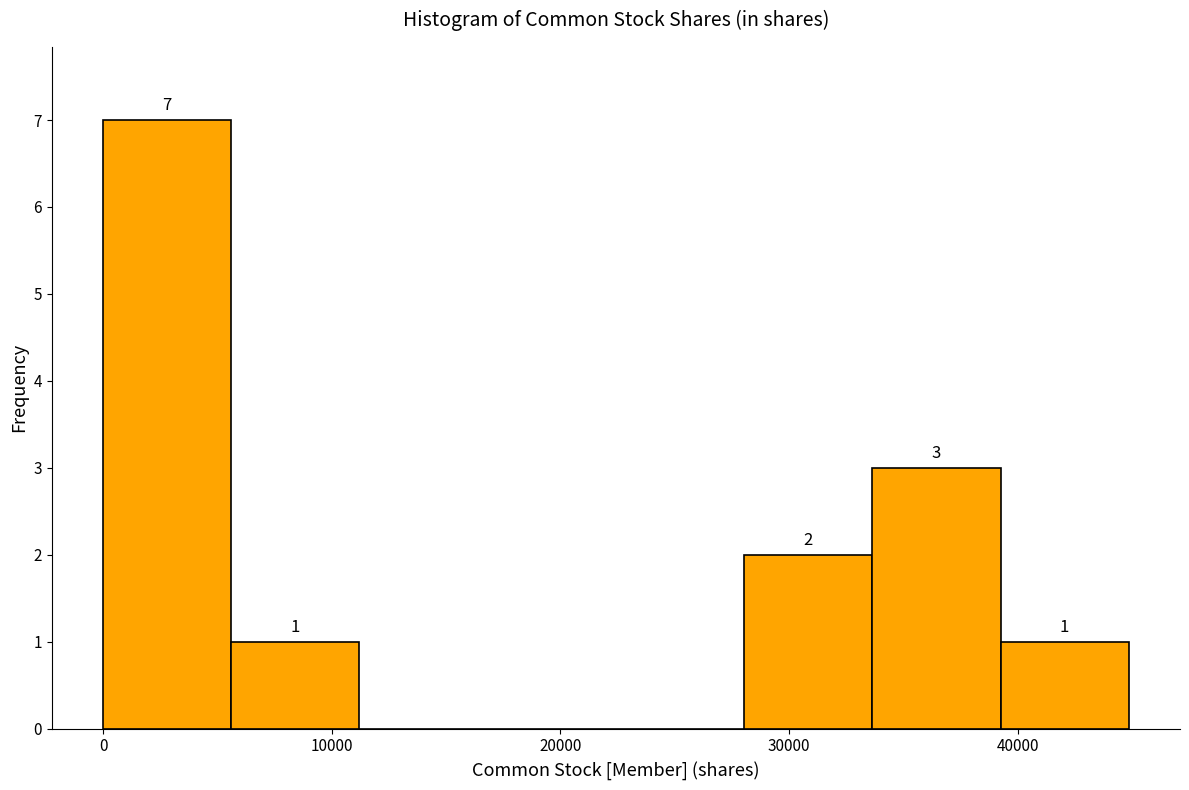

Which range on the x-axis has the tallest bar?

0 to 6000